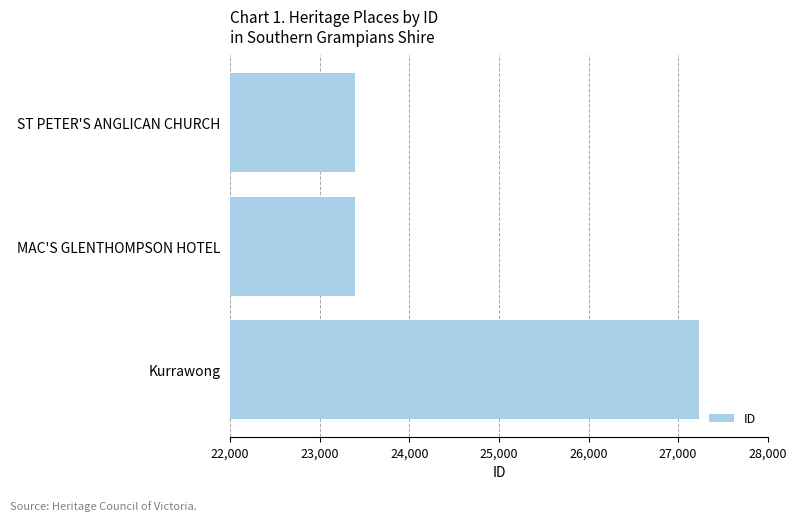

How many bars are there in total?

3